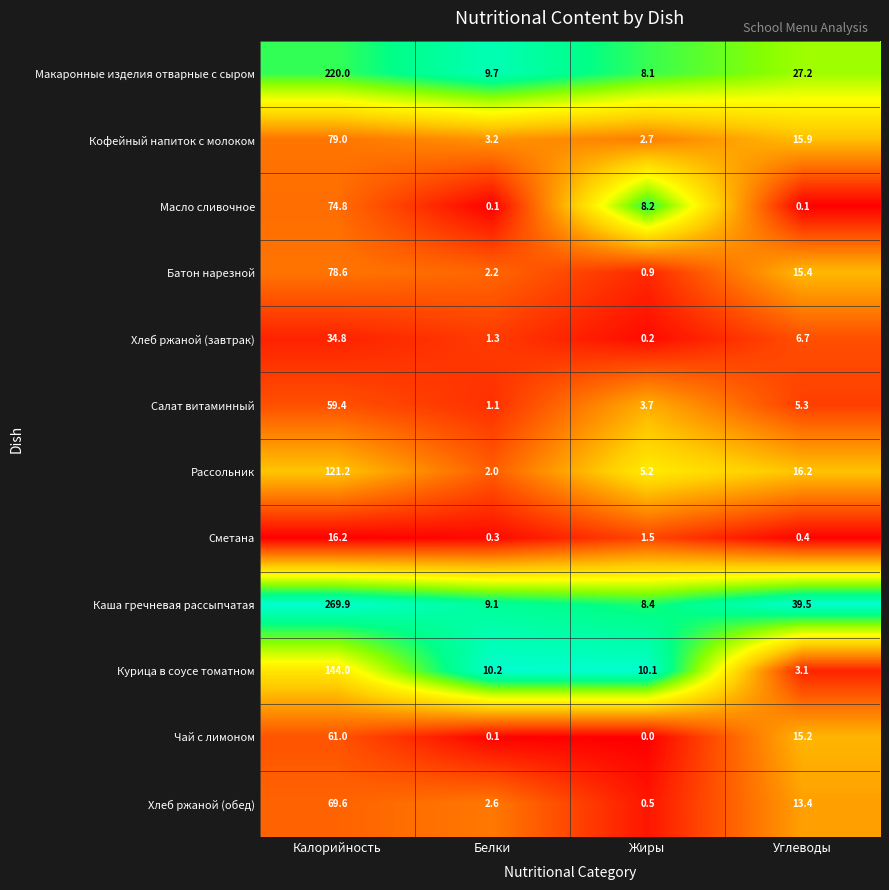

True or false: Рассольник has a value of 25.6 at Углеводы.

False